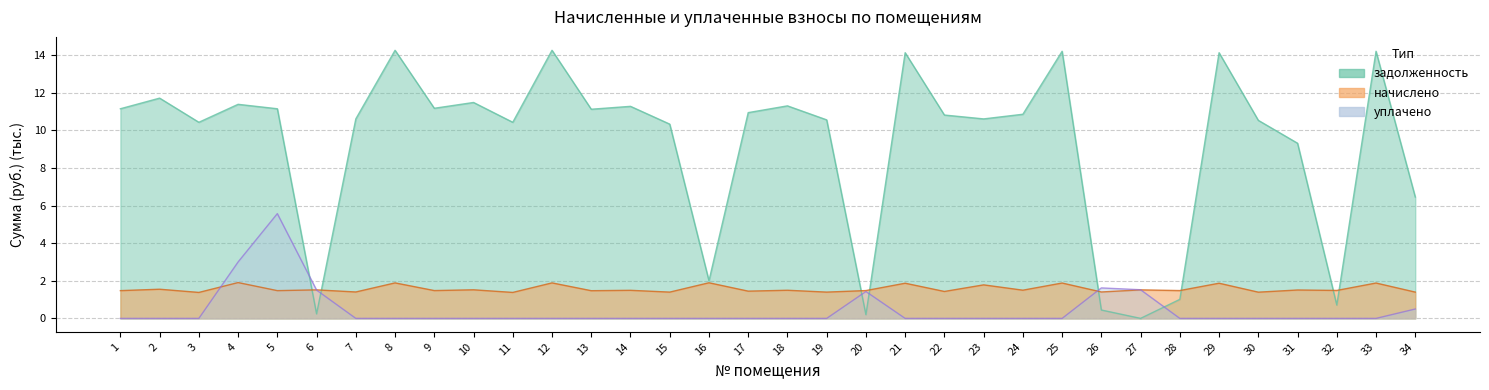

What is the sum of the начислено values at 13 and 4?

3.4